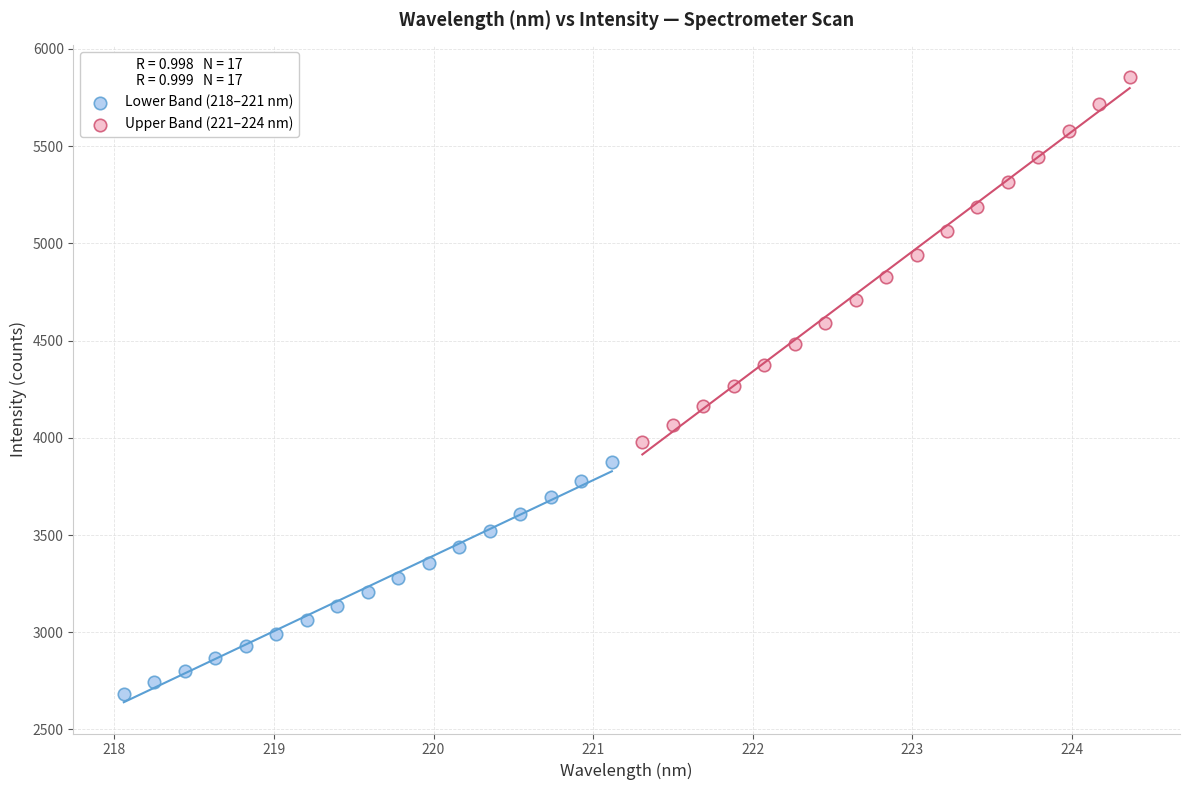

Which series has the widest spread of Y values?

Upper Band (221–224 nm)